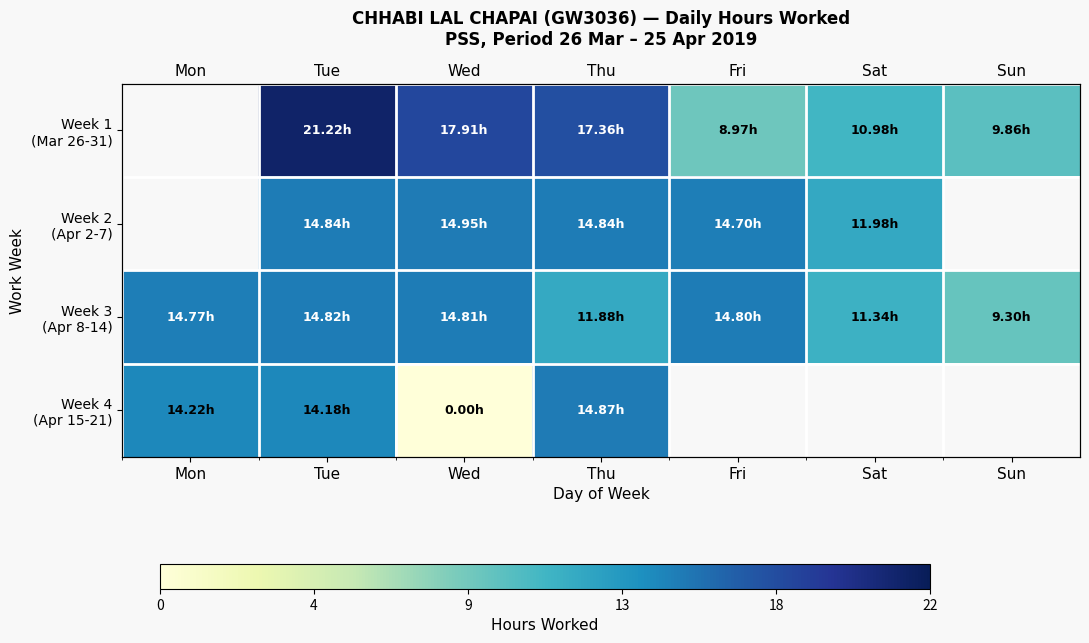

Is the value of Week 1 (Mar 26-31) at Fri greater than the value of Week 4 (Apr 15-21) at Tue?

No